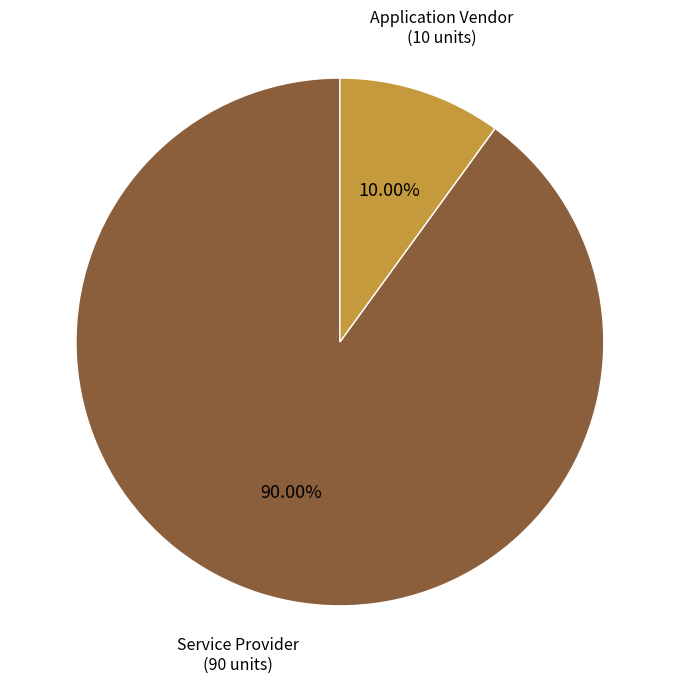

To the nearest percent, what is the difference between the largest and smallest slice percentages?

80%